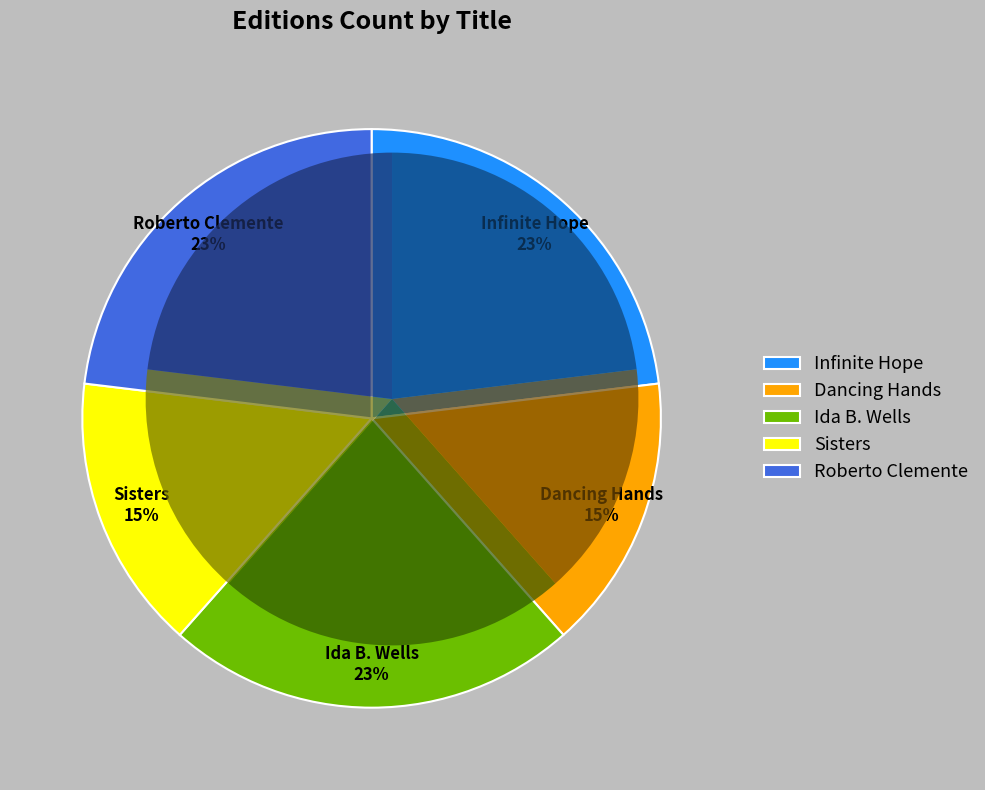

To the nearest percent, what is the difference between the largest and smallest slice percentages?

8%